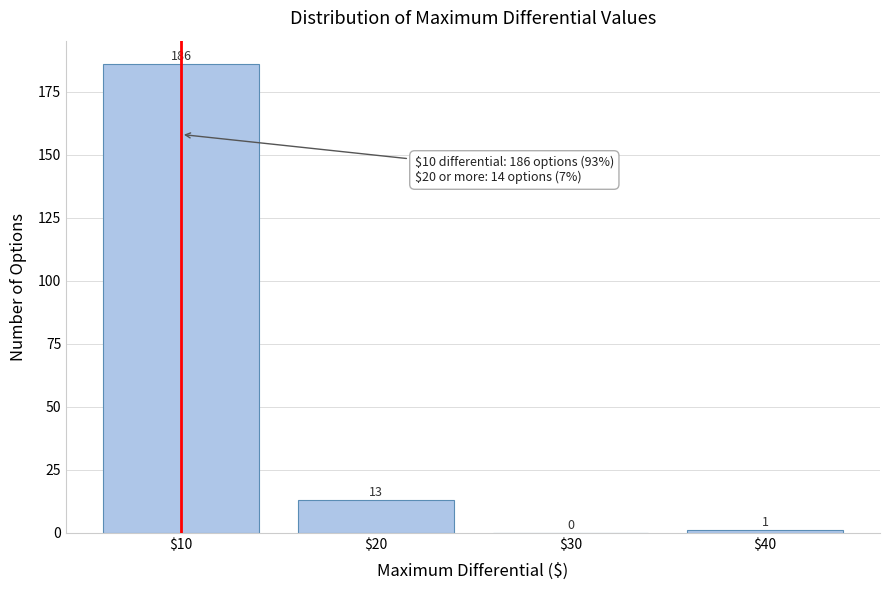

What is the sum of all values?

200